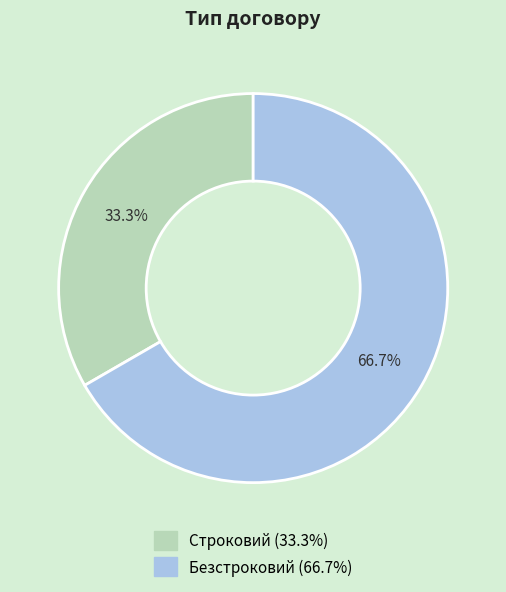

To the nearest percent, what percentage of the pie is Строковий?

33%